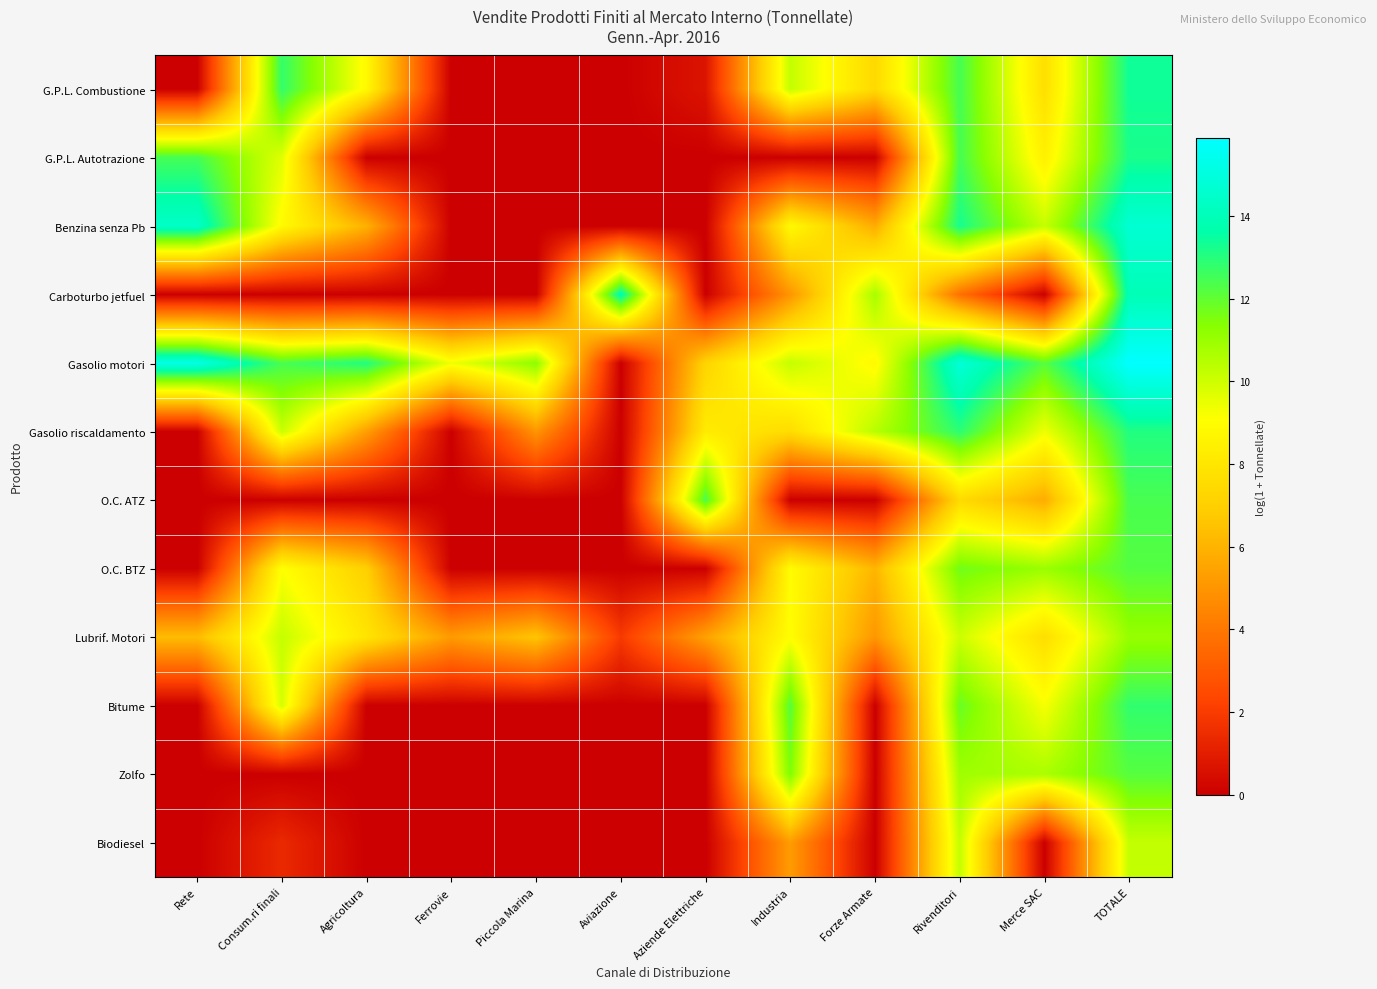

At Rivenditori, list the series in order from smallest to largest.

Carboturbo jetfuel, O.C. ATZ, Lubrif. Motori, Biodiesel, Zolfo, O.C. BTZ, Bitume, G.P.L. Combustione, G.P.L. Autotrazione, Gasolio riscaldamento, Benzina senza Pb, Gasolio motori